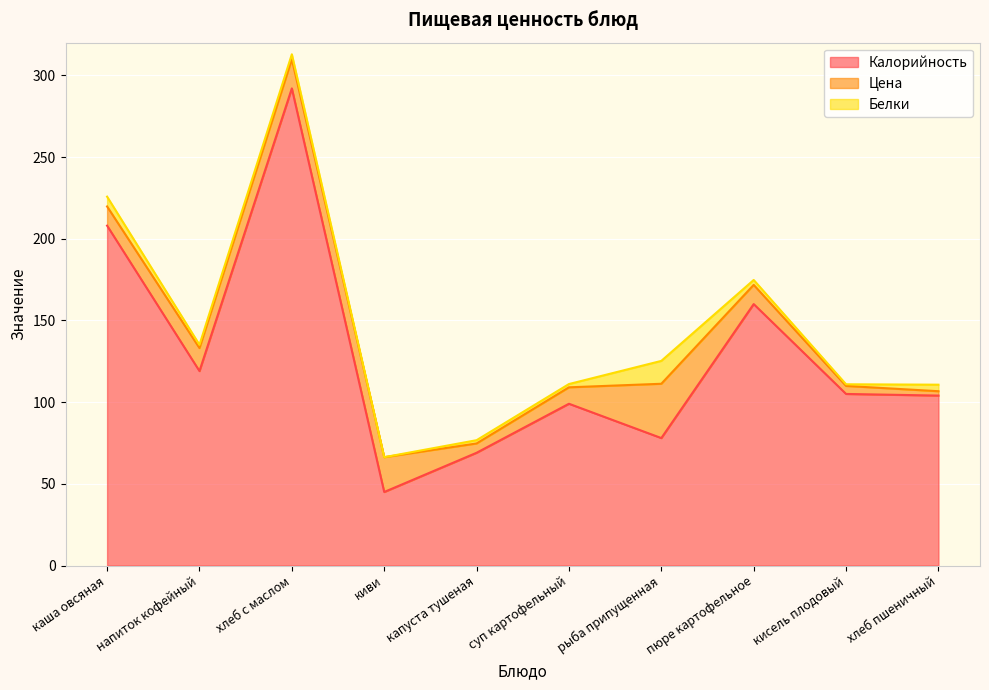

What are all the series names shown in the legend?

Калорийность, Цена, Белки